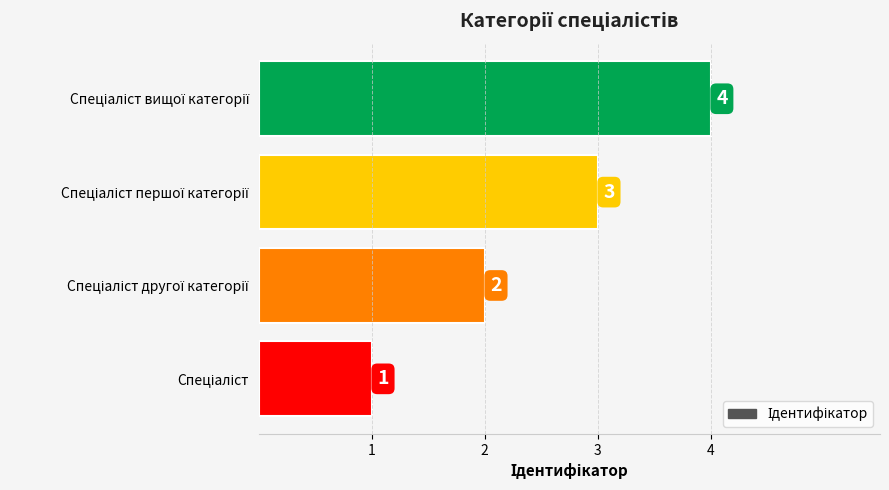

What is the difference between the maximum and minimum values?

3